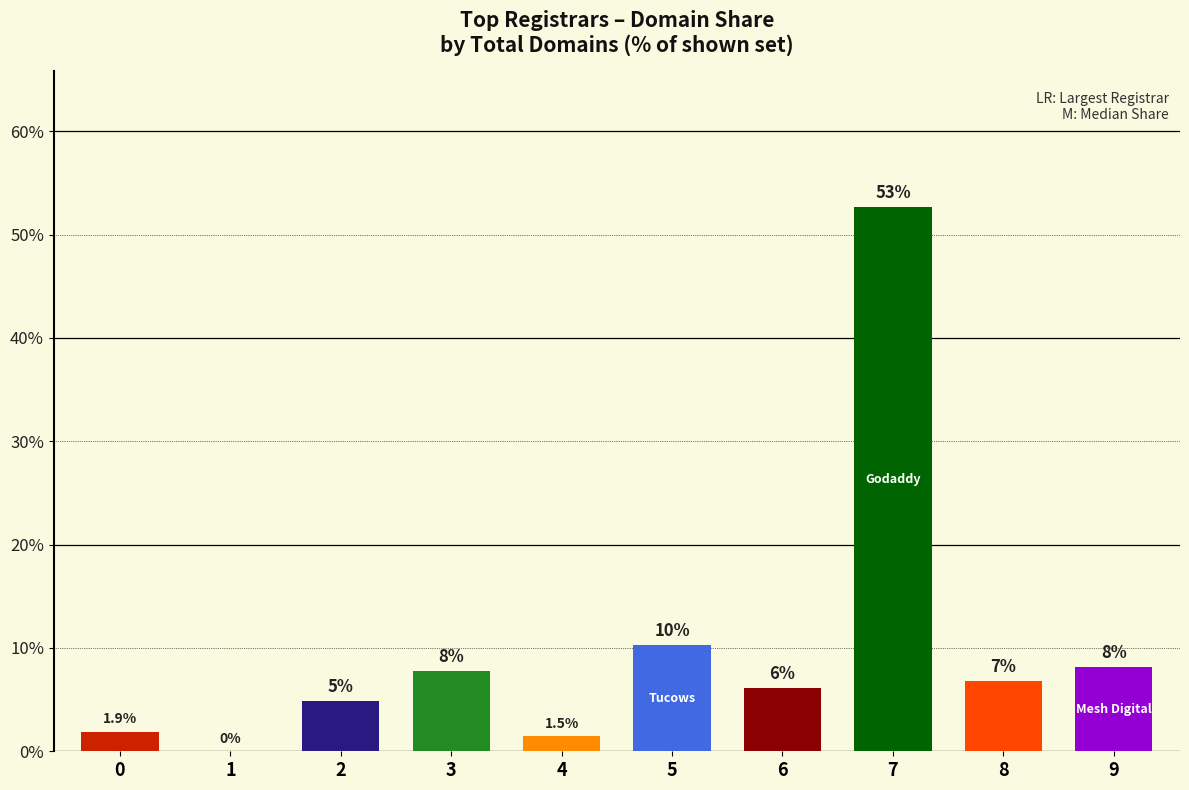

Which label corresponds to the smallest value in the chart?

1